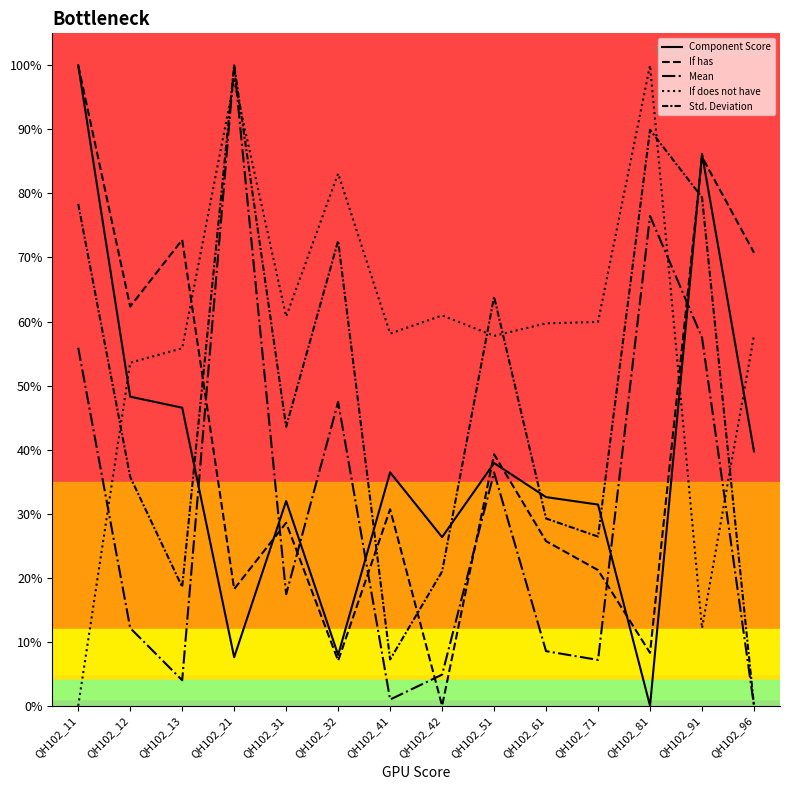

At which label is Std. Deviation closest to 0?

QH102_96